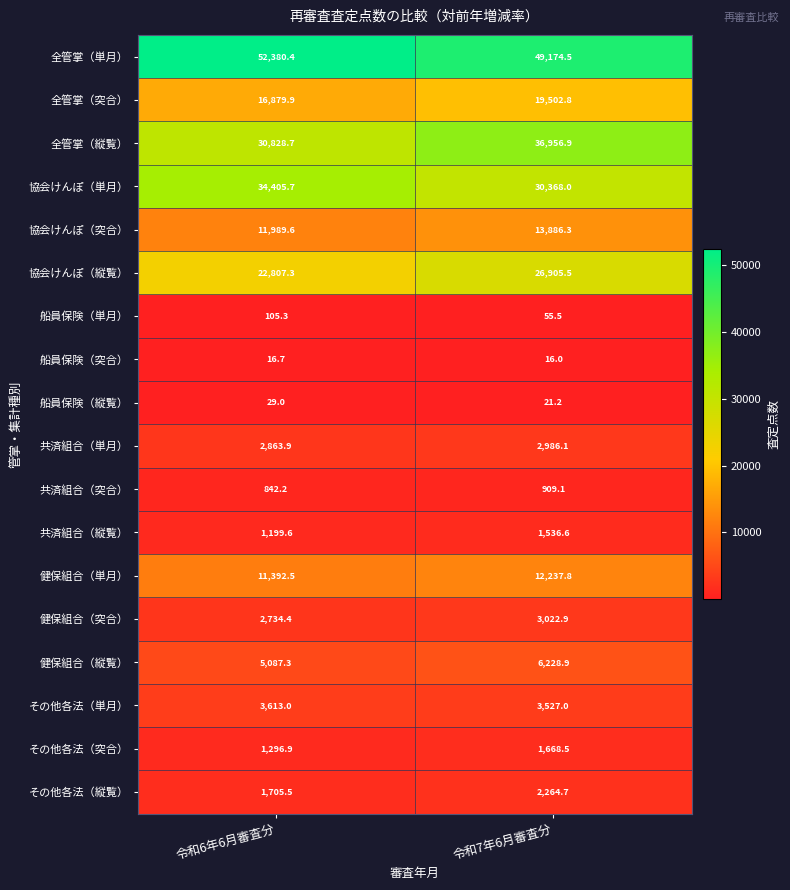

Is the value of 協会けんぽ（単月） at 令和6年6月審査分 greater than the value of 船員保険（突合） at 令和7年6月審査分?

Yes